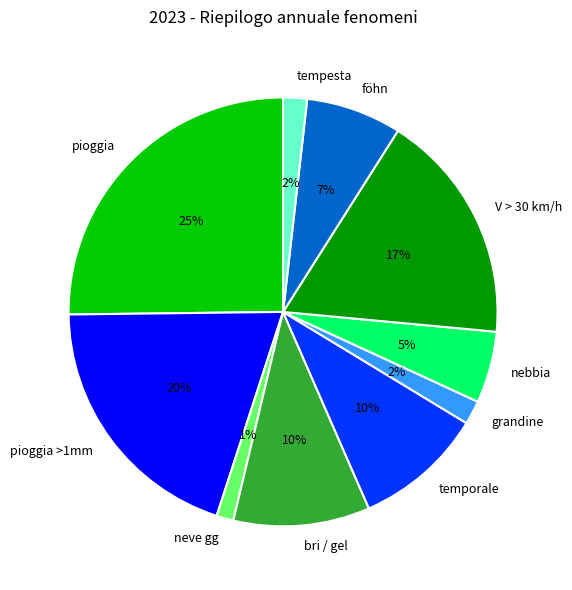

To the nearest percent, what is the average slice percentage?

10%